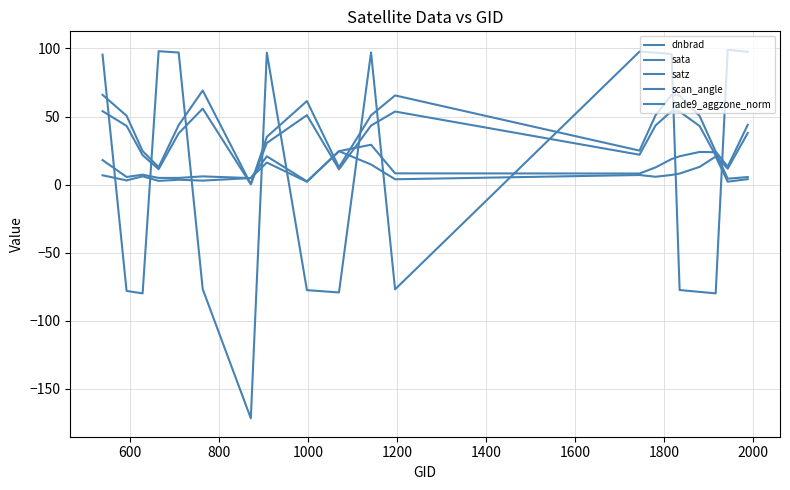

How many distinct data groups are displayed?

5